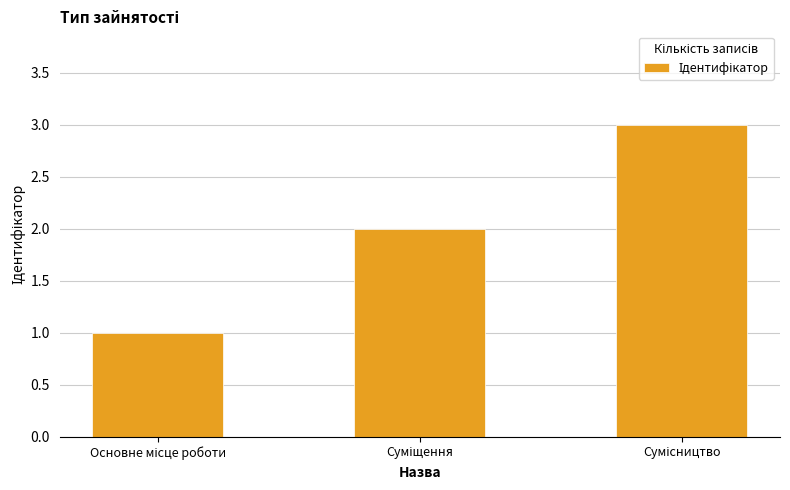

Does the chart contain stacked bars?

No